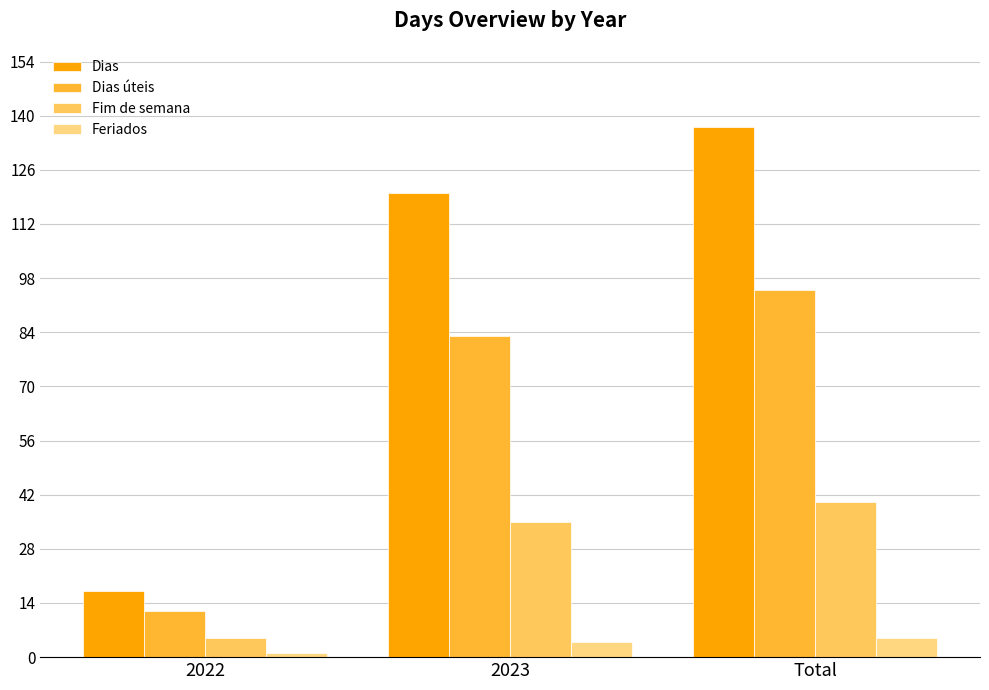

What is the maximum value for Dias úteis?

95